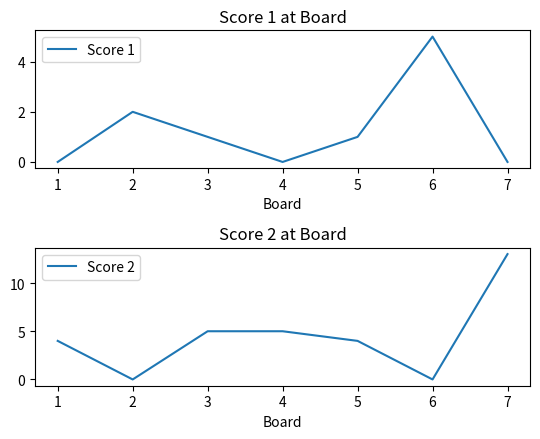

What are all the series names shown in the legend?

Score 1, Score 2